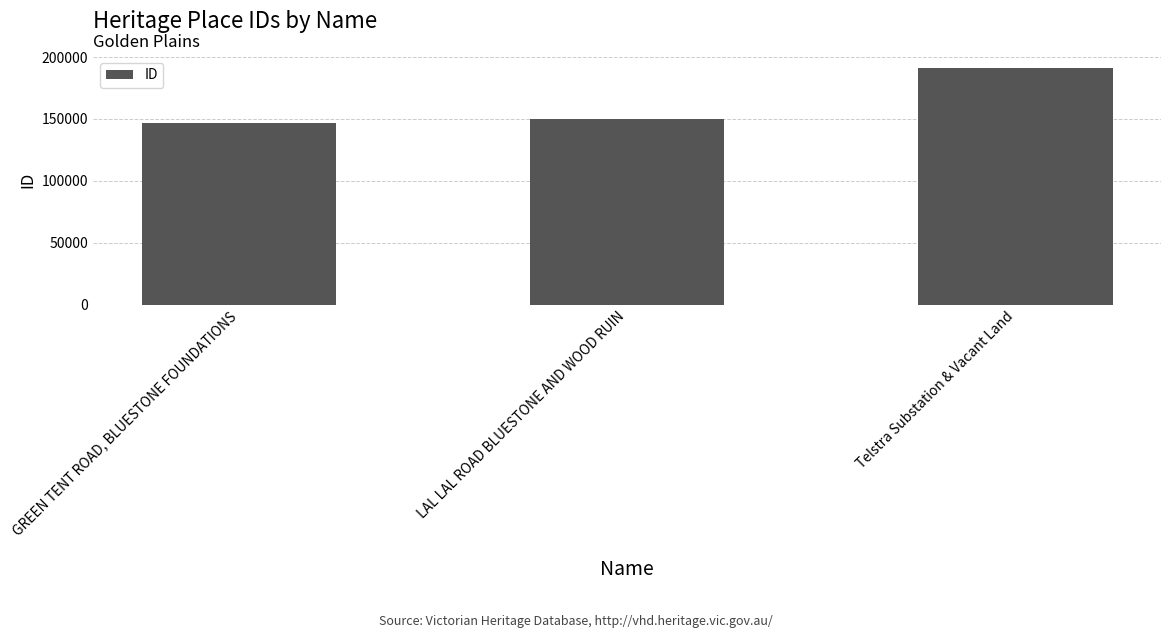

Rank the categories by value from highest to lowest.

Telstra Substation & Vacant Land, LAL LAL ROAD BLUESTONE AND WOOD RUIN, GREEN TENT ROAD, BLUESTONE FOUNDATIONS